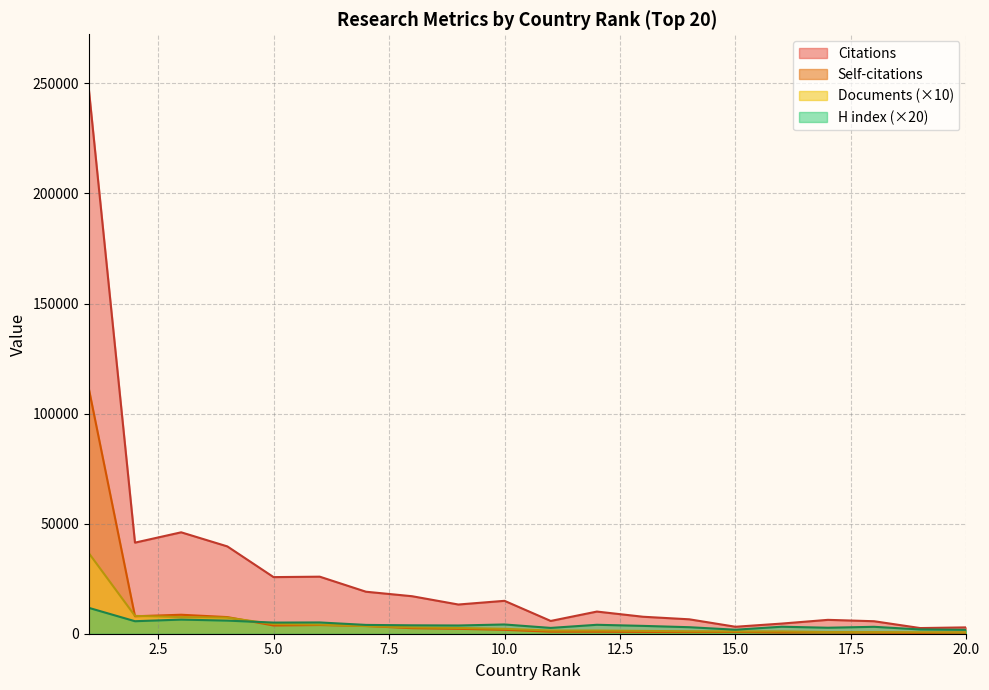

True or false: H index and Citations intersect in this chart.

False